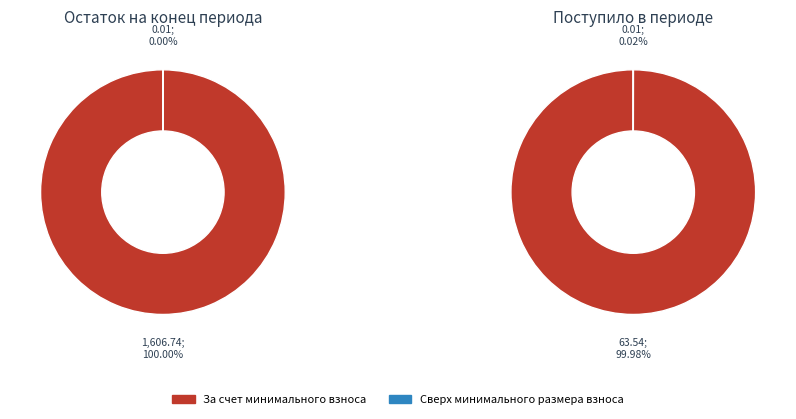

To the nearest percent, what is the combined percentage of сверх минимального размера взноса and за счет минимального взноса?

100%